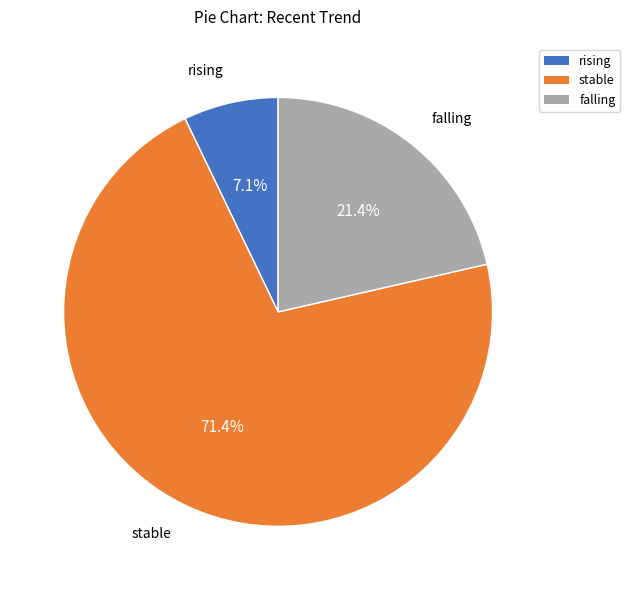

What percentage do stable and falling together represent?

92.9%